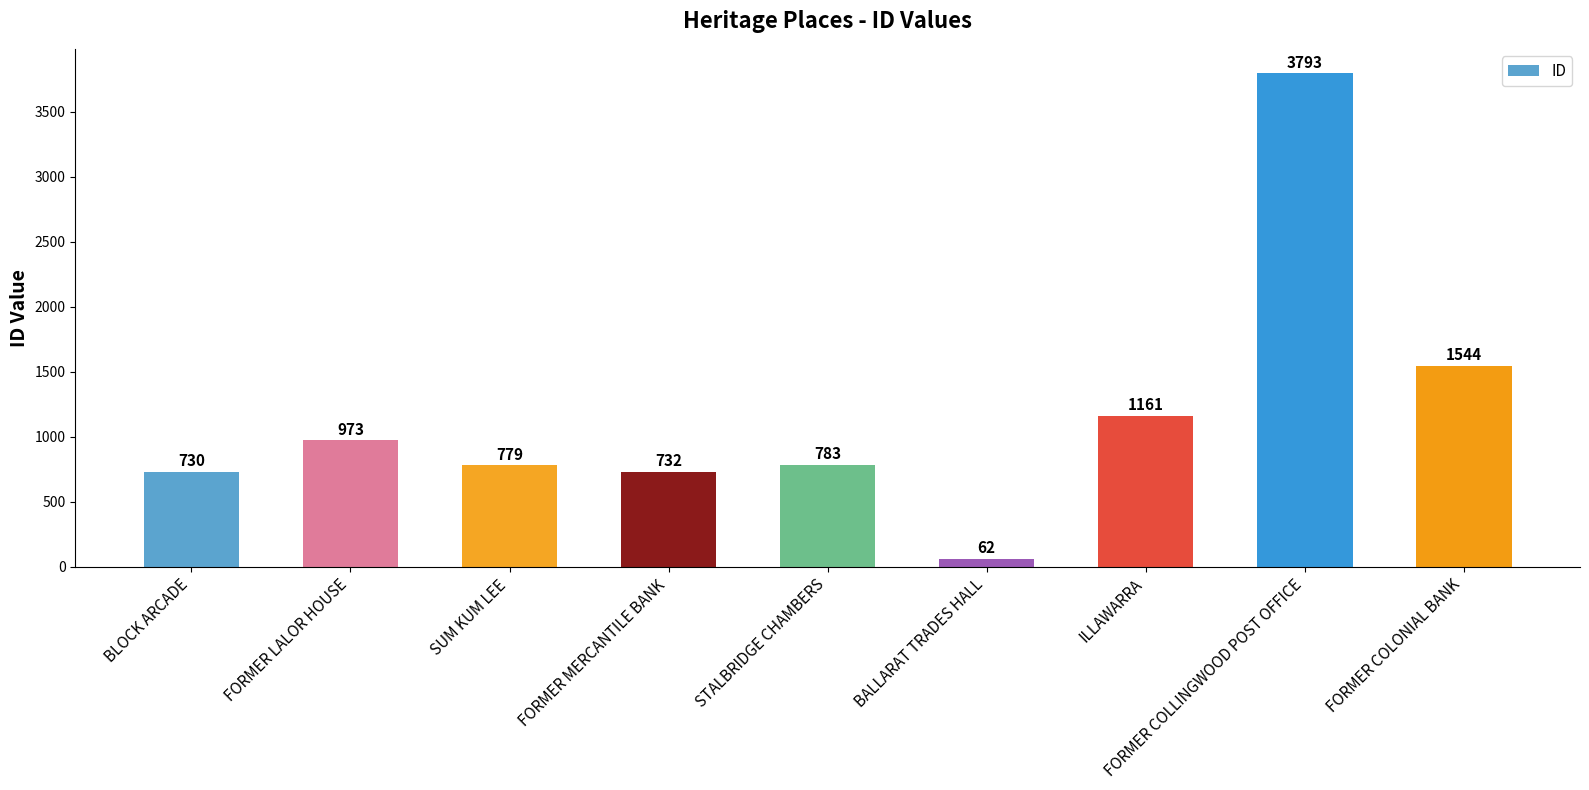

Are the bars grouped side by side (vs. stacked)?

No